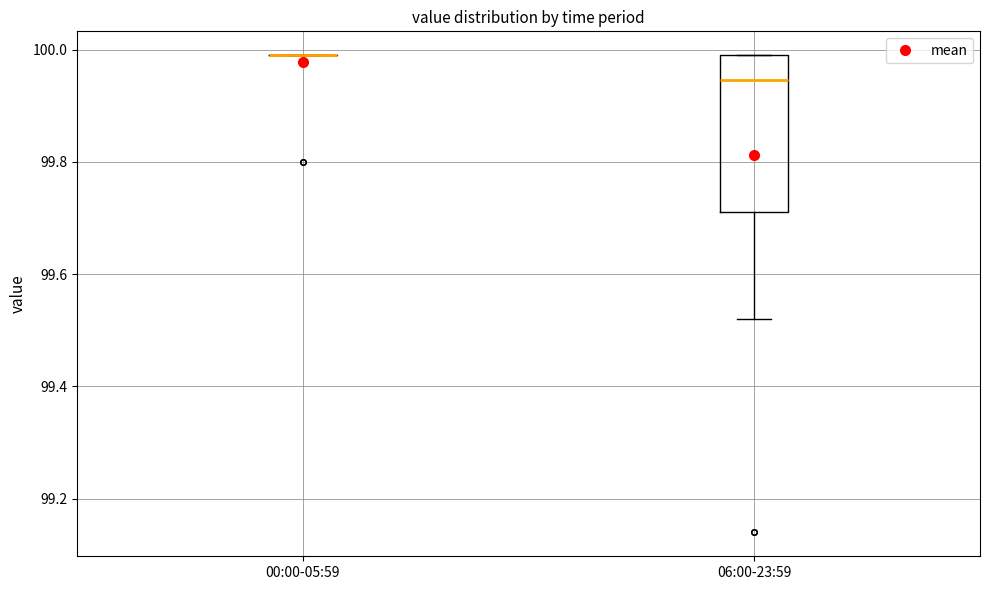

Which box is the tallest, from its lower edge to its upper edge?

06:00-23:59